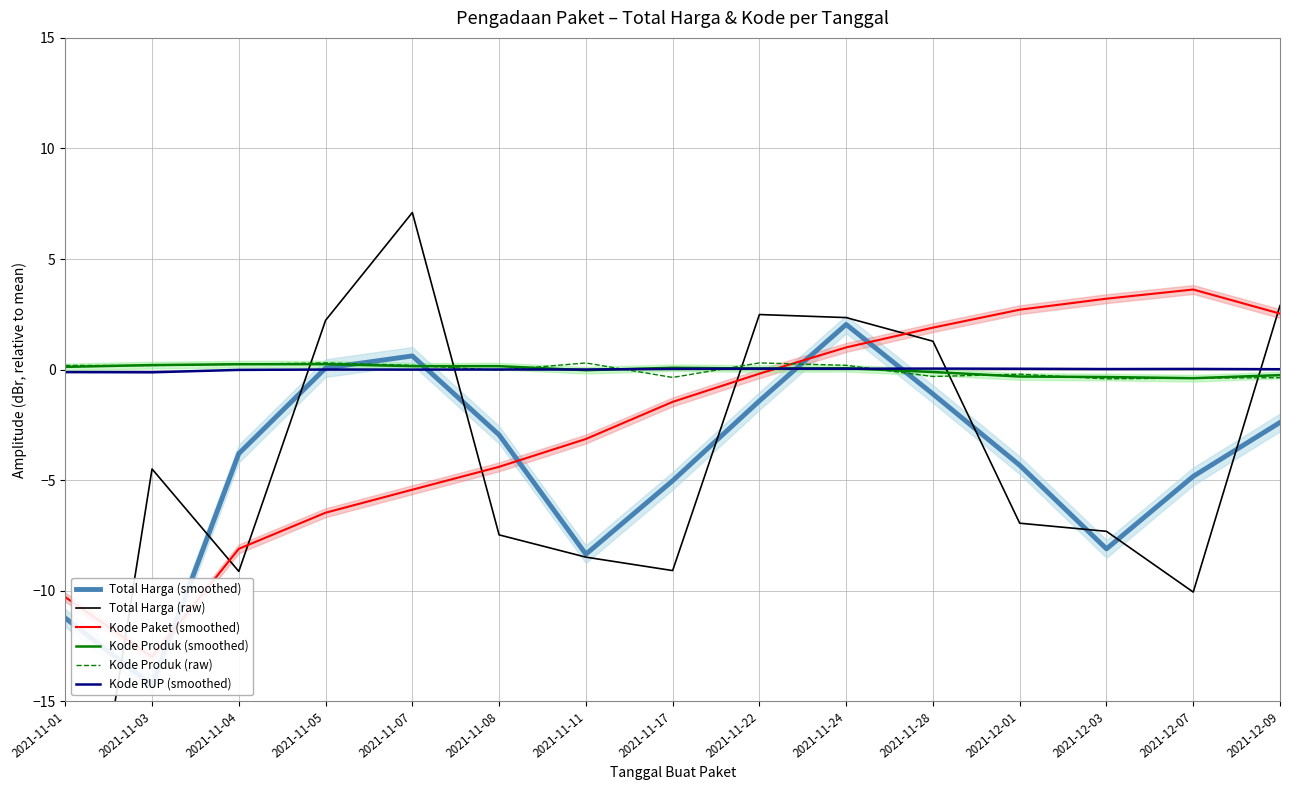

Reading right to left, extract all data points from this chart.

Total Harga (smoothed): 2021-12-09=-2.4	2021-12-07=-4.8	2021-12-03=-8.1	2021-12-01=-4.3	2021-11-28=-1.1	2021-11-24=2.0	2021-11-22=-1.4	2021-11-17=-5.0	2021-11-11=-8.3	2021-11-08=-2.9	2021-11-07=0.6	2021-11-05=0.1	2021-11-04=-3.8	2021-11-03=-14.3	2021-11-01=-11.2
Total Harga (raw): 2021-12-09=2.9	2021-12-07=-10.1	2021-12-03=-7.3	2021-12-01=-6.9	2021-11-28=1.3	2021-11-24=2.4	2021-11-22=2.5	2021-11-17=-9.1	2021-11-11=-8.5	2021-11-08=-7.5	2021-11-07=7.1	2021-11-05=2.2	2021-11-04=-9.1	2021-11-03=-4.5	2021-11-01=-29.2
Kode Paket (smoothed): 2021-12-09=2.5	2021-12-07=3.6	2021-12-03=3.2	2021-12-01=2.7	2021-11-28=1.9	2021-11-24=1.0	2021-11-22=-0.2	2021-11-17=-1.5	2021-11-11=-3.1	2021-11-08=-4.4	2021-11-07=-5.4	2021-11-05=-6.5	2021-11-04=-8.1	2021-11-03=-13.0	2021-11-01=-10.3
Kode Produk (smoothed): 2021-12-09=-0.2	2021-12-07=-0.4	2021-12-03=-0.3	2021-12-01=-0.3	2021-11-28=-0.1	2021-11-24=0.1	2021-11-22=0.0	2021-11-17=0.1	2021-11-11=-0.0	2021-11-08=0.2	2021-11-07=0.2	2021-11-05=0.2	2021-11-04=0.2	2021-11-03=0.2	2021-11-01=0.1
Kode Produk (raw): 2021-12-09=-0.4	2021-12-07=-0.4	2021-12-03=-0.4	2021-12-01=-0.2	2021-11-28=-0.3	2021-11-24=0.2	2021-11-22=0.3	2021-11-17=-0.4	2021-11-11=0.3	2021-11-08=-0.0	2021-11-07=0.2	2021-11-05=0.3	2021-11-04=0.2	2021-11-03=0.2	2021-11-01=0.2
Kode RUP (smoothed): 2021-12-09=0.0	2021-12-07=0.0	2021-12-03=0.0	2021-12-01=0.0	2021-11-28=0.0	2021-11-24=0.0	2021-11-22=0.0	2021-11-17=0.0	2021-11-11=0.0	2021-11-08=0.0	2021-11-07=0.0	2021-11-05=0.0	2021-11-04=-0.0	2021-11-03=-0.1	2021-11-01=-0.1